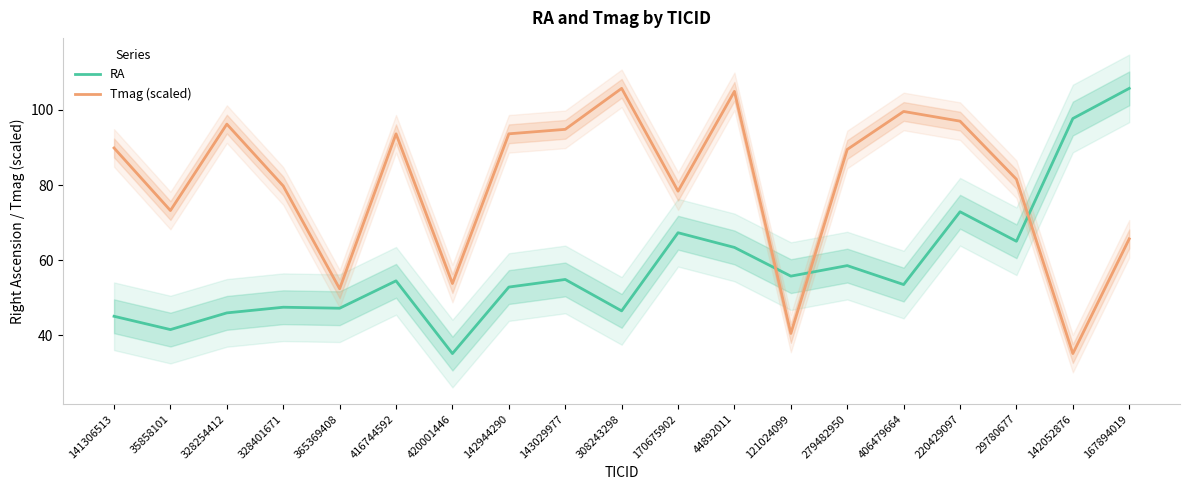

How many interior local valleys does the Tmag (scaled) series have?

6